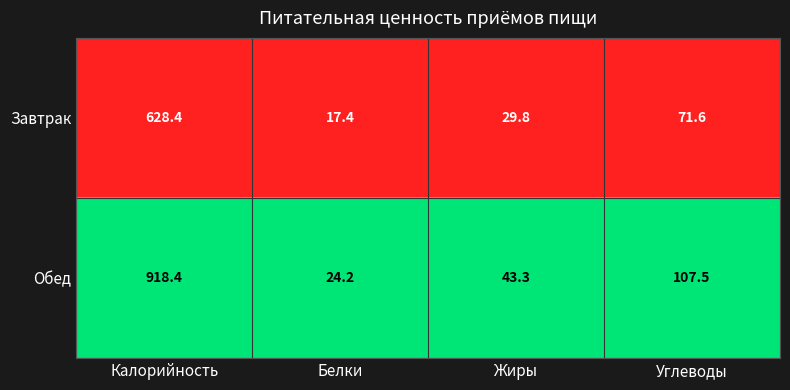

Between Калорийность and Жиры, which series saw the biggest shift?

Обед